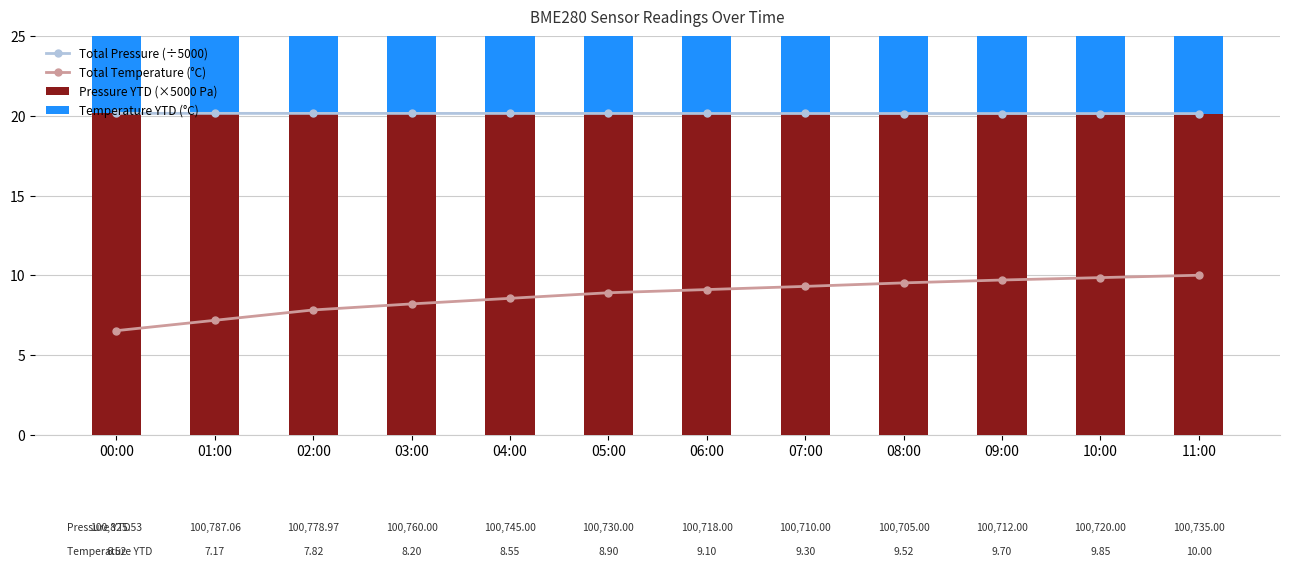

Reading left to right, transcribe all the data shown in this chart.

Total Pressure (÷5000): 20.2	20.2	20.2	20.2	20.2	20.2	20.2	20.2	20.2	20.2	20.2	20.1
Total Temperature (°C): 6.5	7.2	7.8	8.2	8.6	8.9	9.1	9.3	9.5	9.7	9.8	10.0
Pressure YTD (×5000 Pa): 20.2	20.2	20.2	20.2	20.1	20.1	20.1	20.1	20.1	20.1	20.1	20.1
Temperature YTD (°C): 6.5	7.2	7.8	8.2	8.6	8.9	9.1	9.3	9.5	9.7	9.9	10.0